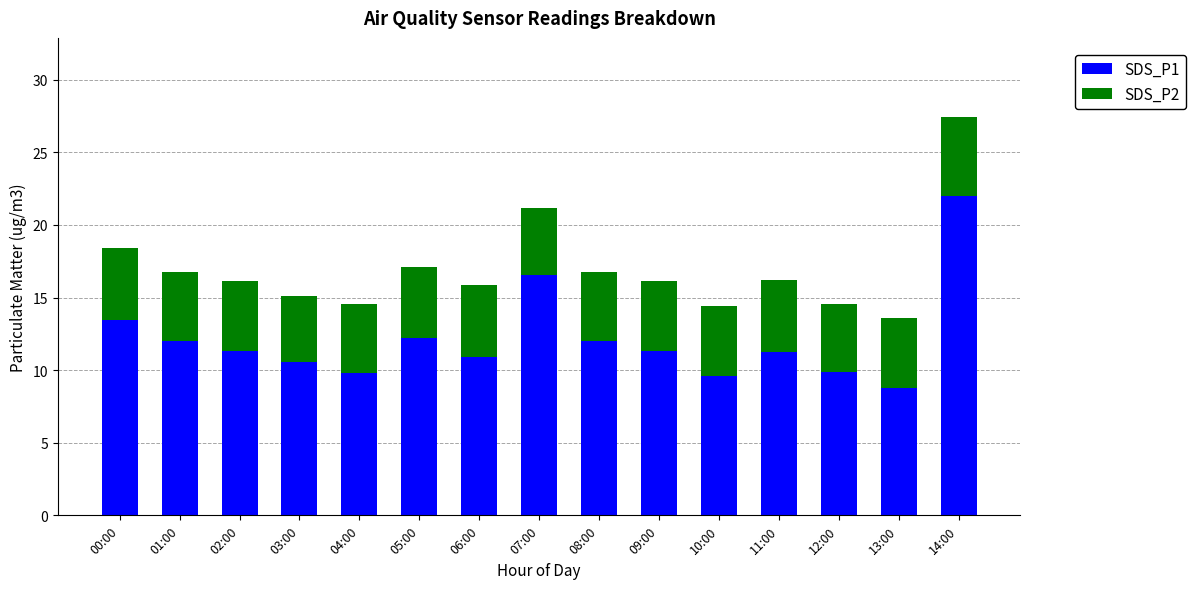

At which category is the sum across all series the highest?

14:00